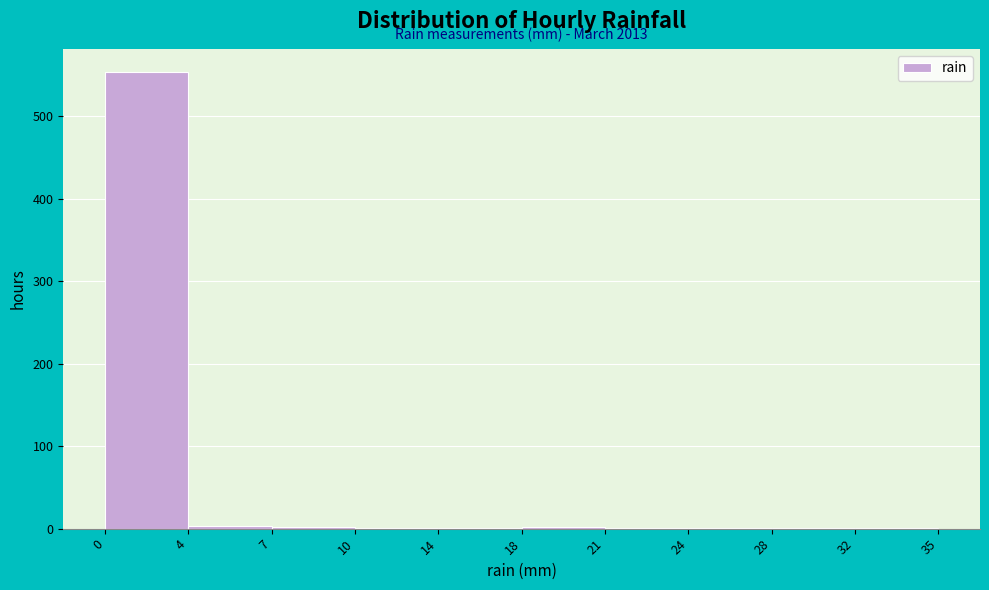

What is the maximum value shown in the chart?

554